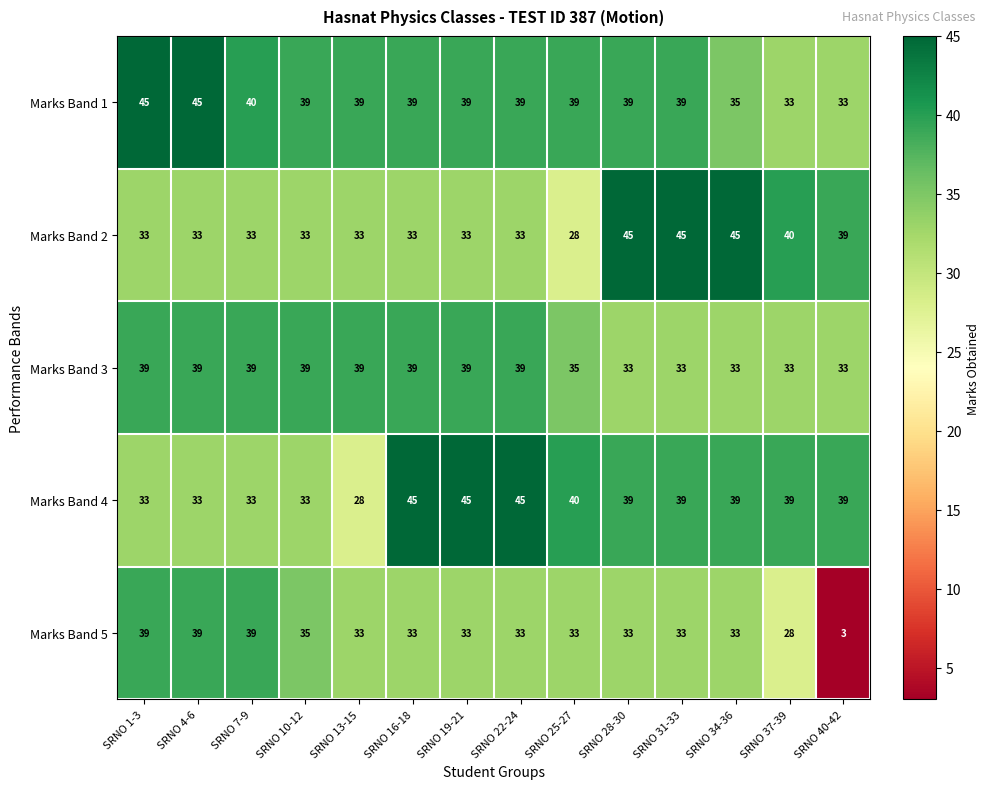

At which label does Marks Band 5 first exceed 33?

SRNO 1-3